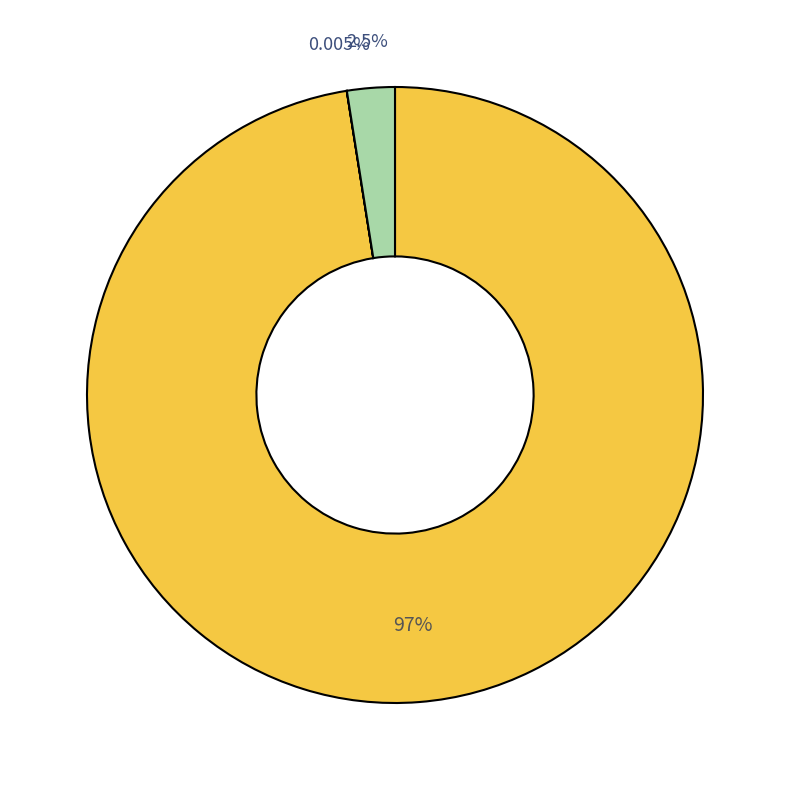

Is there any slice that represents more than half of the pie?

Yes